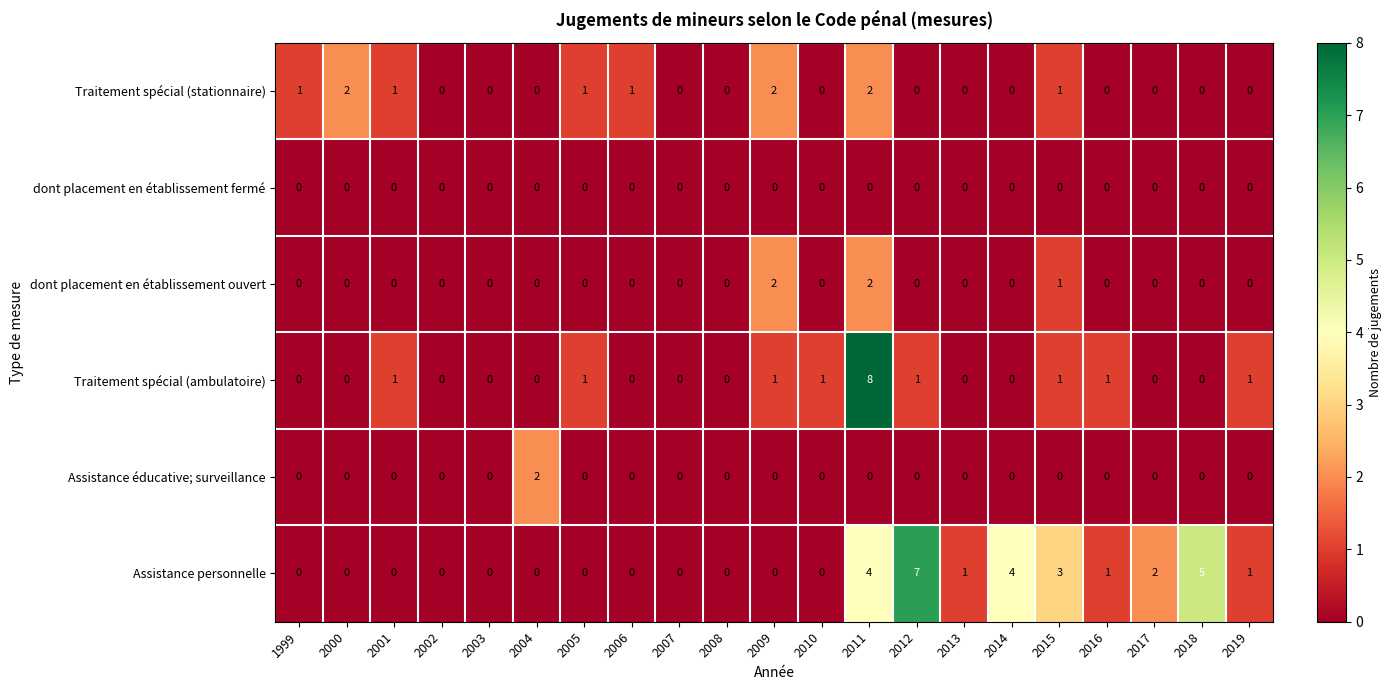

Count the Assistance éducative; surveillance values in the range 0 to 1.

20